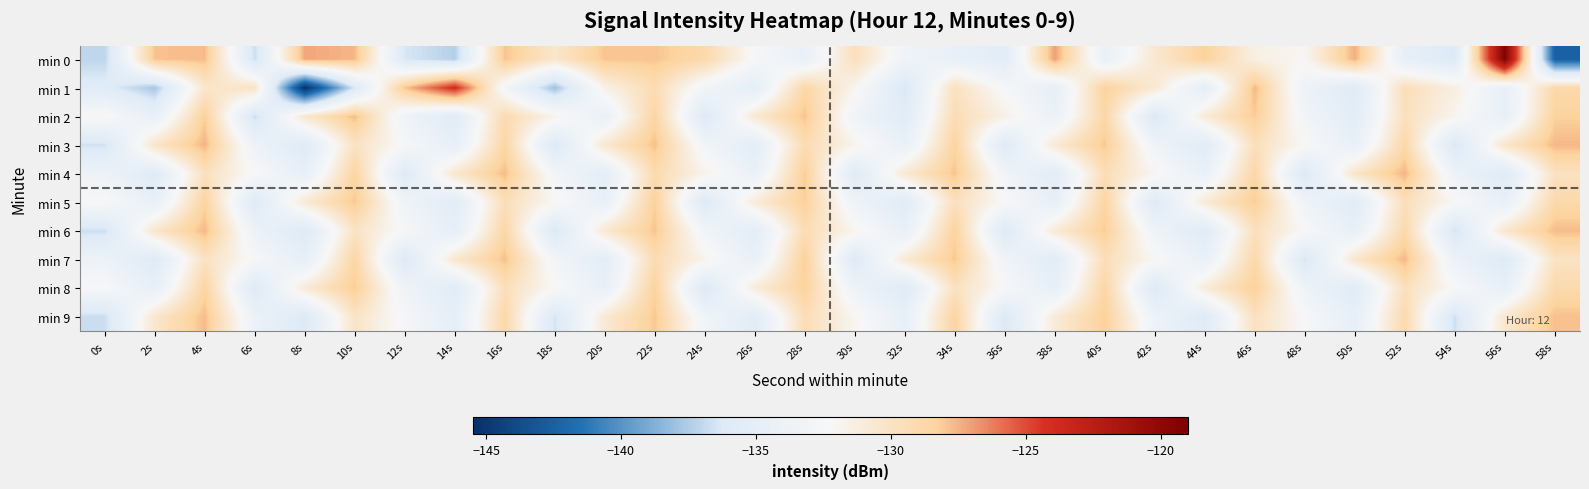

What is the total value across all series at 32s?

-1342.2